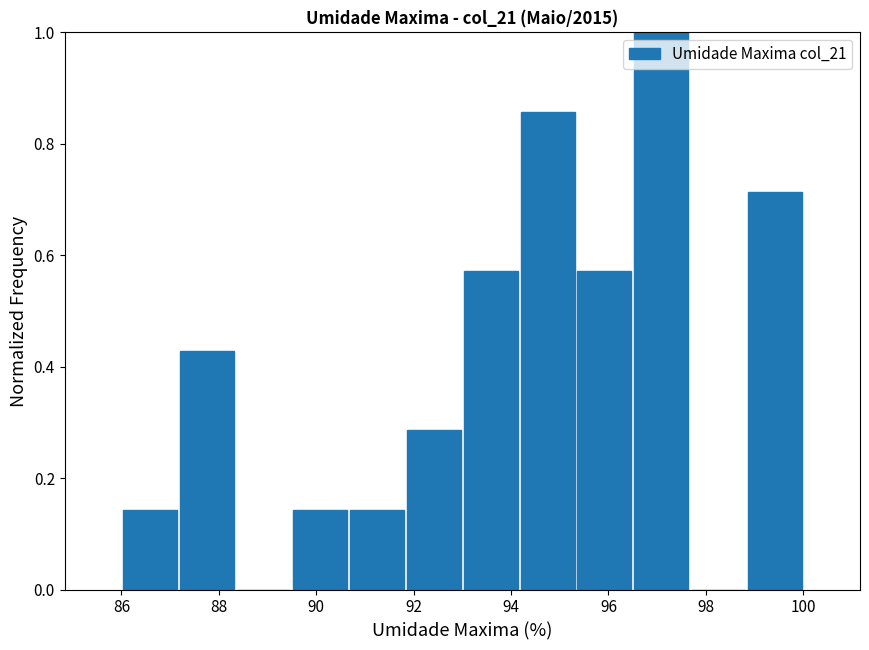

How tall is the bar that spans 87.2 to 88.4 on the x-axis? Neither the bar edges nor the heights are printed on the chart, so give them approximately, as read against the axes.

0.42